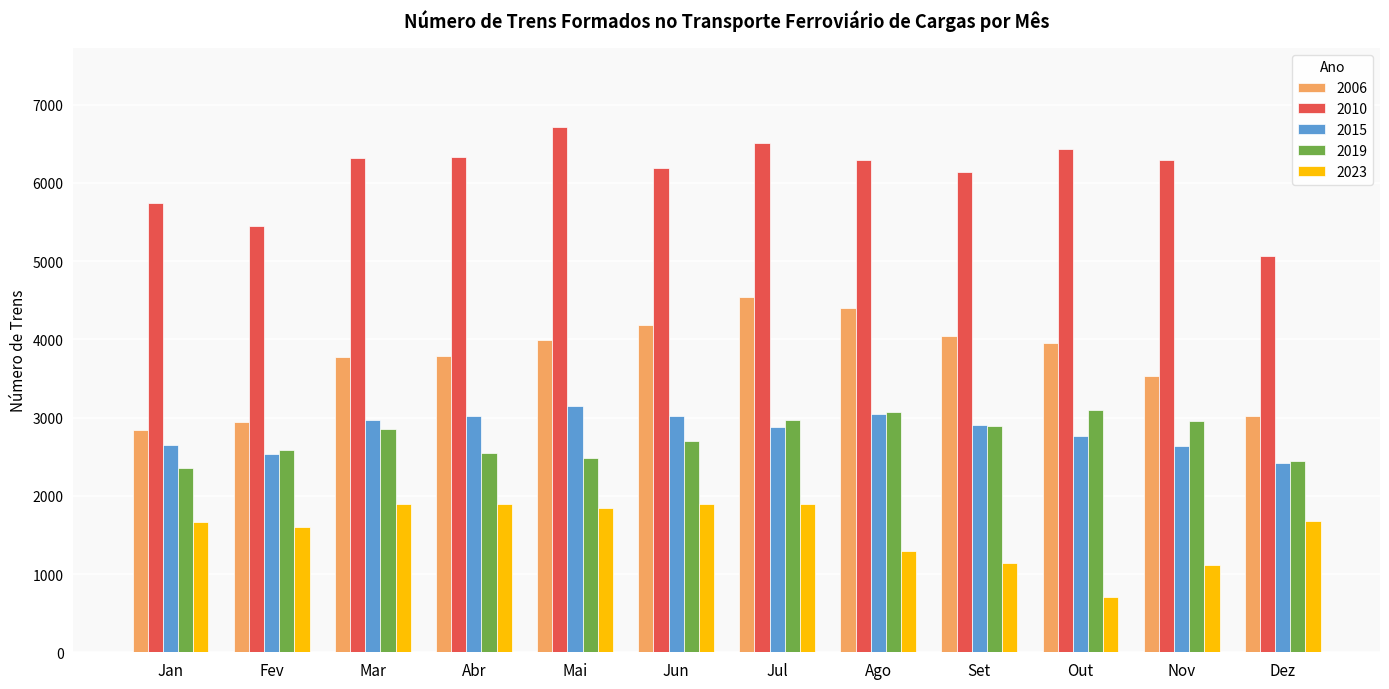

Does the chart contain any negative values?

No